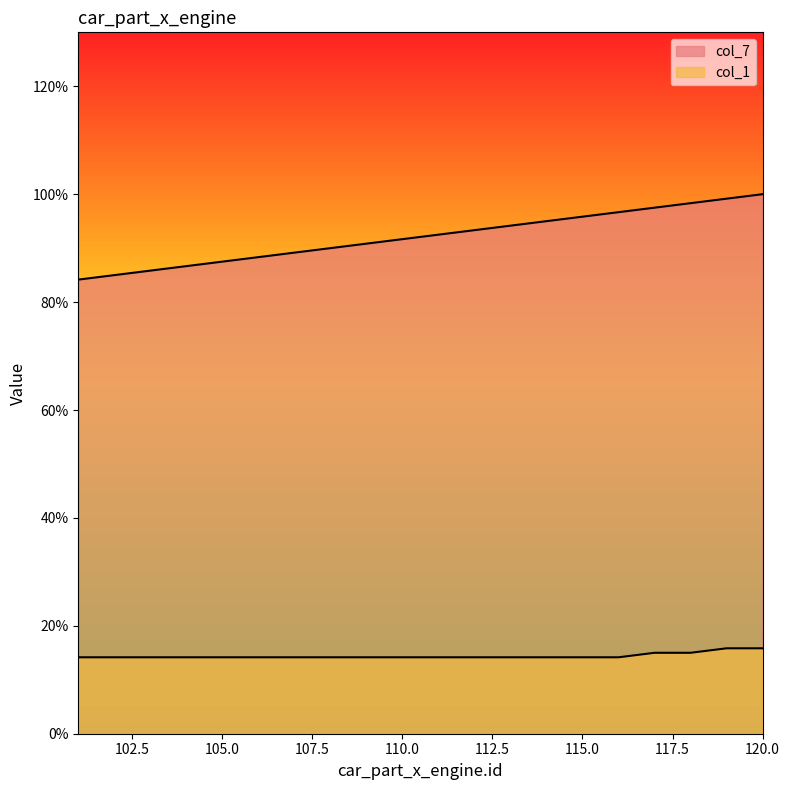

Does the chart have visible grid lines?

No